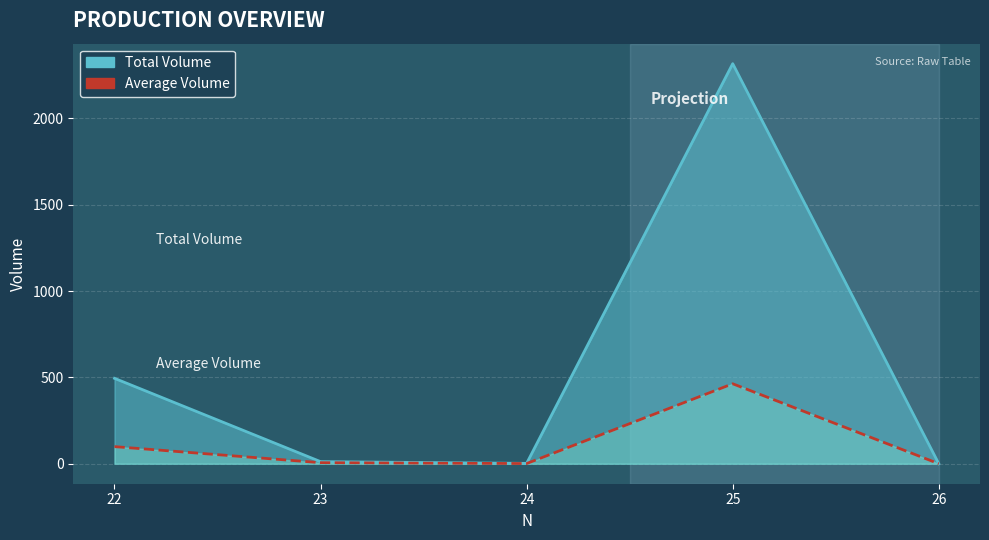

At which category does Total Volume reach its first local peak?

25